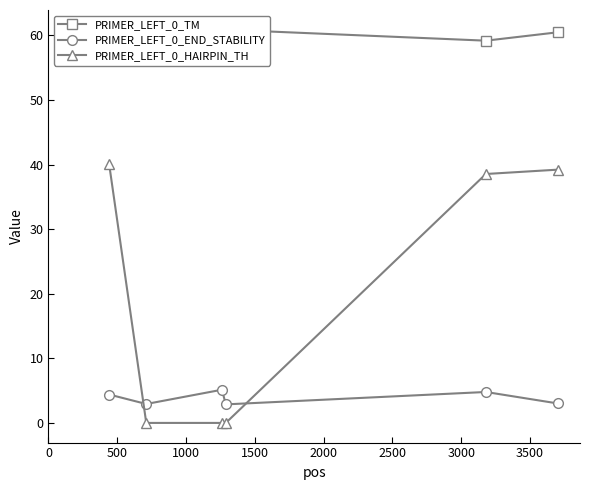

What are all the series names shown in the legend?

PRIMER_LEFT_0_TM, PRIMER_LEFT_0_END_STABILITY, PRIMER_LEFT_0_HAIRPIN_TH